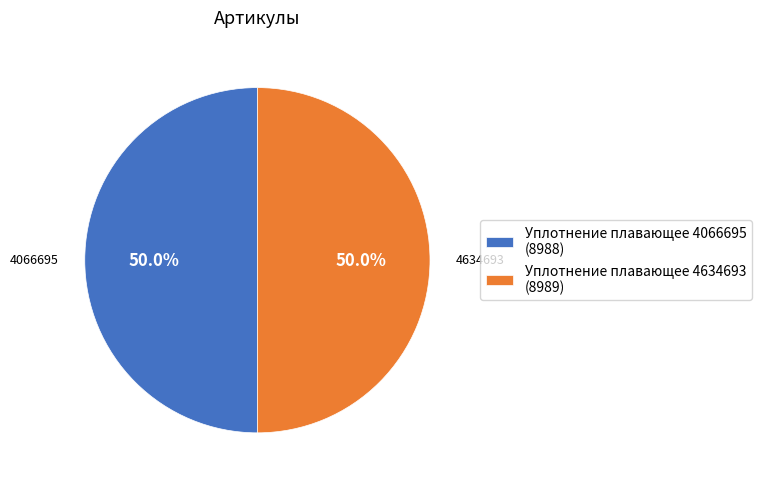

To the nearest percent, what is the average slice percentage?

50%